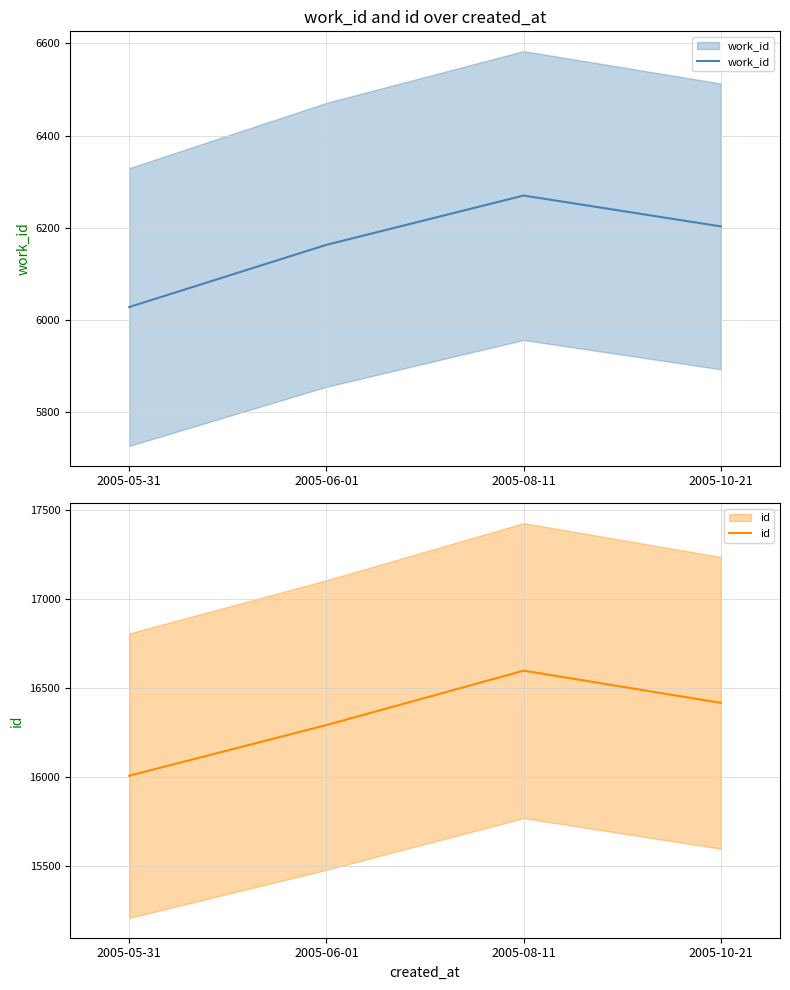

What position from the right is 2005-05-31?

4